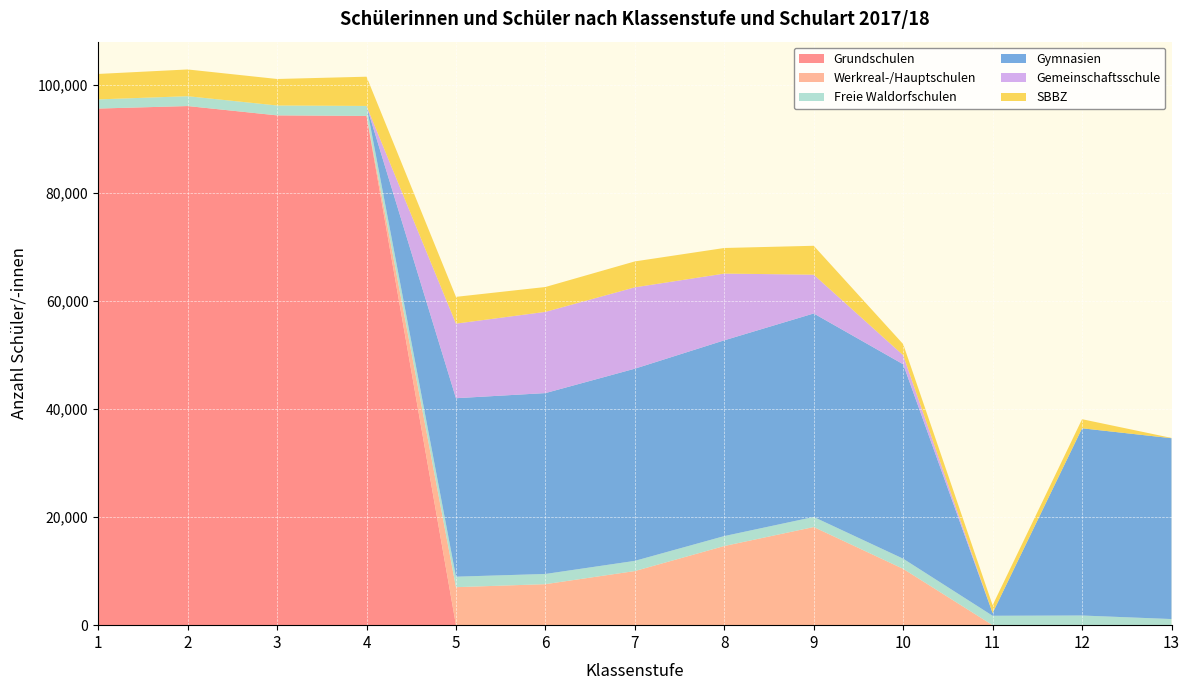

Reading left to right, list all the values displayed in this chart.

Grundschulen: 1=95641	2=96105	3=94381	4=94274	5=0	6=0	7=0	8=0	9=0	10=0	11=0	12=0	13=0
Werkreal-/Hauptschulen: 1=0	2=0	3=0	4=0	5=7033	6=7591	7=10017	8=14654	9=18167	10=10427	11=0	12=0	13=0
Freie Waldorfschulen: 1=1697	2=1824	3=1828	4=1854	5=1943	6=1888	7=1888	8=1840	9=1864	10=1879	11=1741	12=1788	13=1133
Gymnasien: 1=0	2=0	3=0	4=0	5=33042	6=33487	7=35580	8=36242	9=37677	10=35994	11=509	12=34660	13=33478
Gemeinschaftsschule: 1=0	2=0	3=0	4=0	5=13809	6=15036	7=15062	8=12354	9=7179	10=1676	11=0	12=0	13=0
SBBZ: 1=4711	2=4952	3=4907	4=5411	5=4954	6=4604	7=4797	8=4738	9=5349	10=2056	11=1442	12=1683	13=55